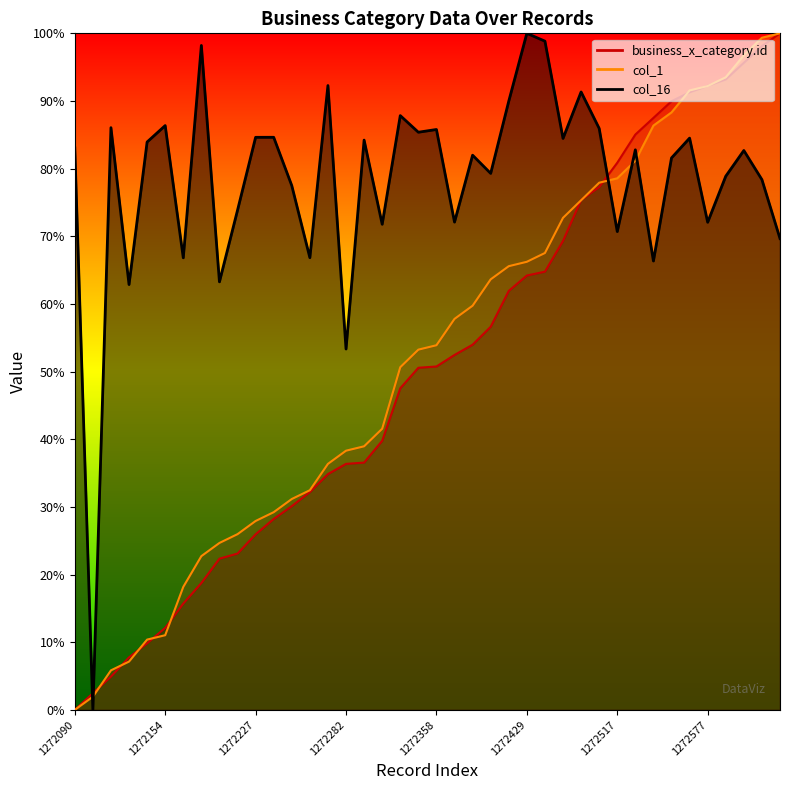

List the labels in order of col_16 value, smallest first.

1272103, 1272282, 1272131, 1272208, 1272552, 1272173, 1272260, 1272618, 1272517, 1272300, 1272577, 1272367, 1272212, 1272249, 1272608, 1272582, 1272389, 1272565, 1272375, 1272595, 1272539, 1272090, 1272142, 1272283, 1272456, 1272572, 1272227, 1272239, 1272357, 1272358, 1272498, 1272116, 1272154, 1272341, 1272417, 1272488, 1272274, 1272189, 1272432, 1272429